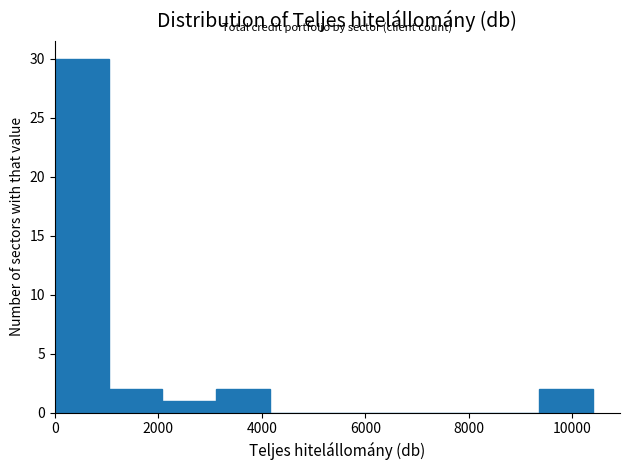

Which range on the x-axis has the tallest bar?

0 to 1000